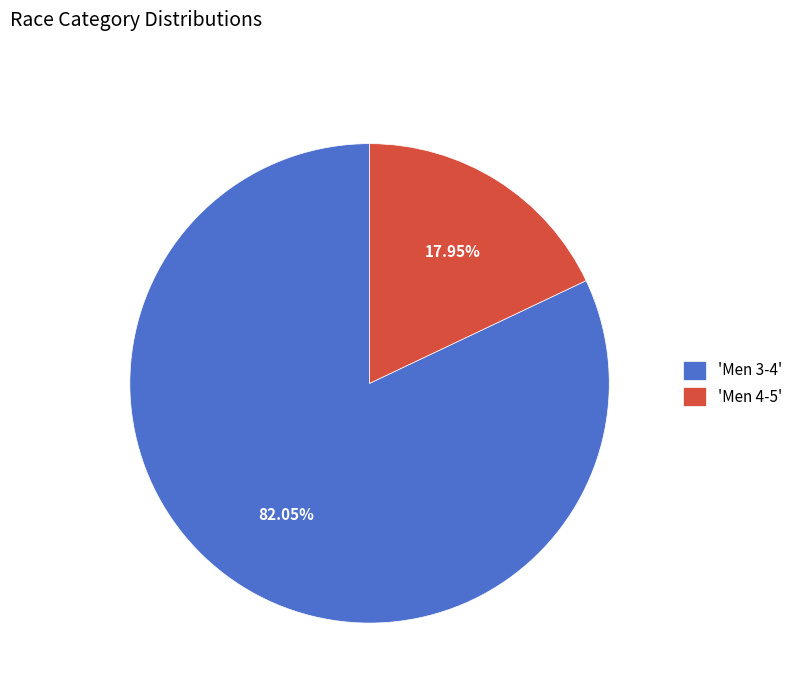

Which category has the biggest portion of the pie?

'Men 3-4'